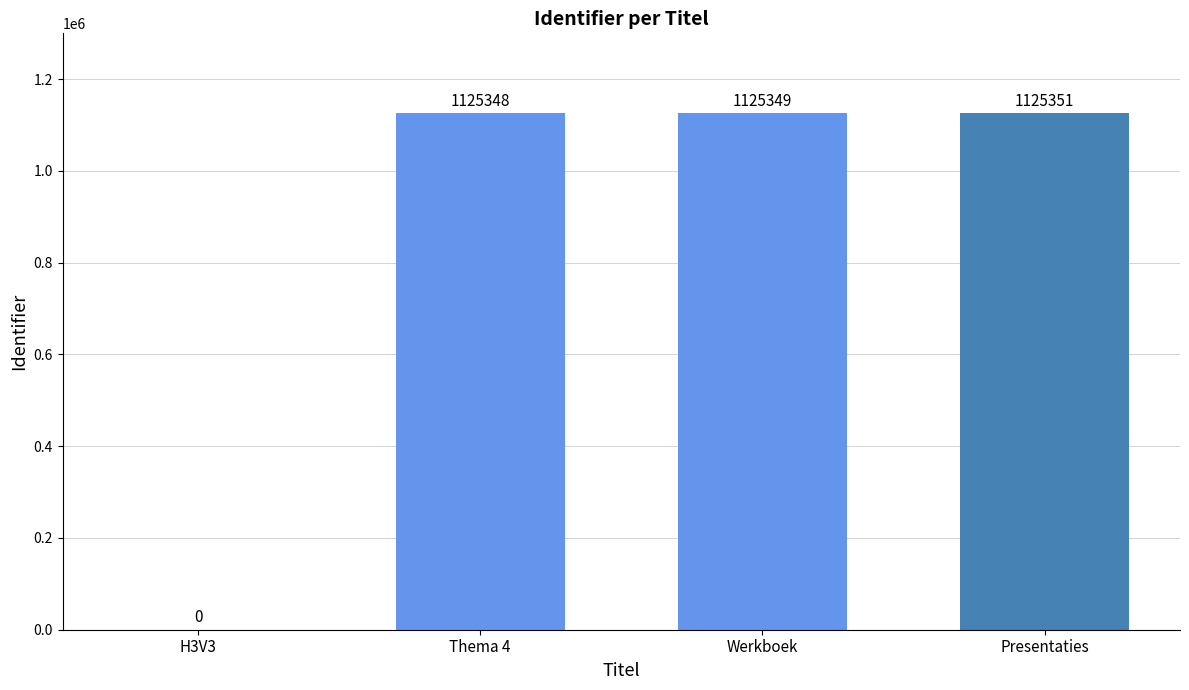

What is the approximate value at Werkboek?

1125349